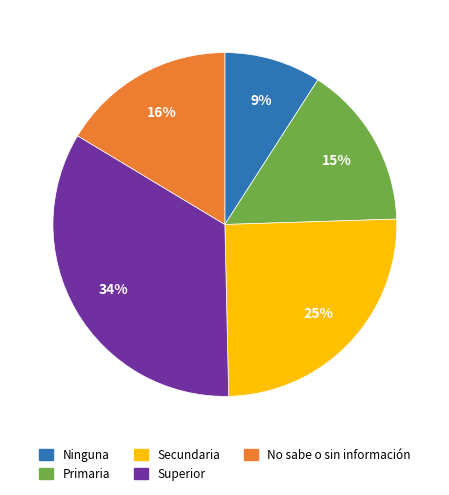

Does Ninguna account for over 50% of the chart?

No